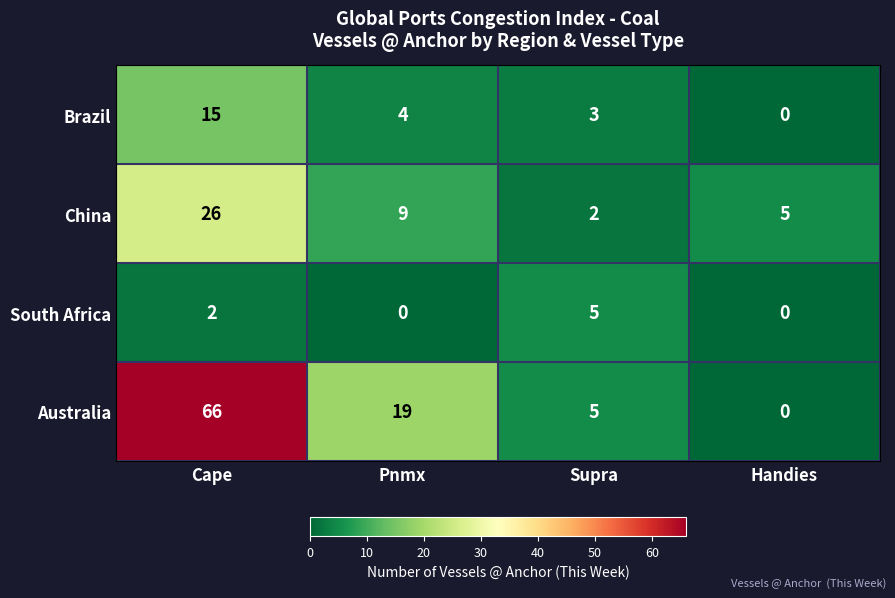

The value of South Africa at Handies is 0. True or false?

True